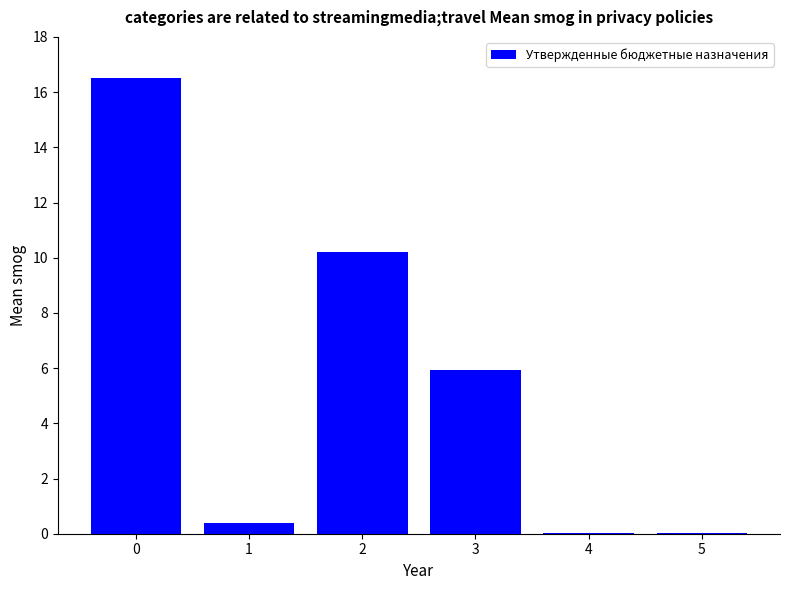

What is the sum of all values?

33.0